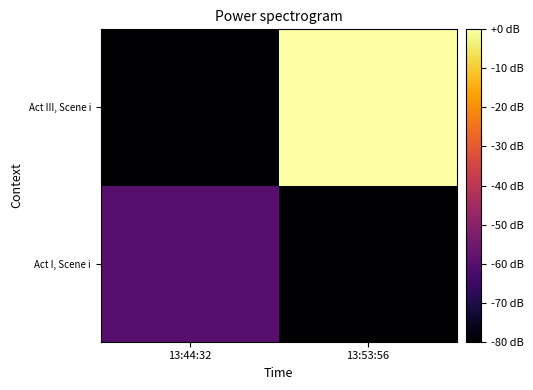

At 13:53:56, list the series in order from smallest to largest.

Act I, Scene i, Act III, Scene i